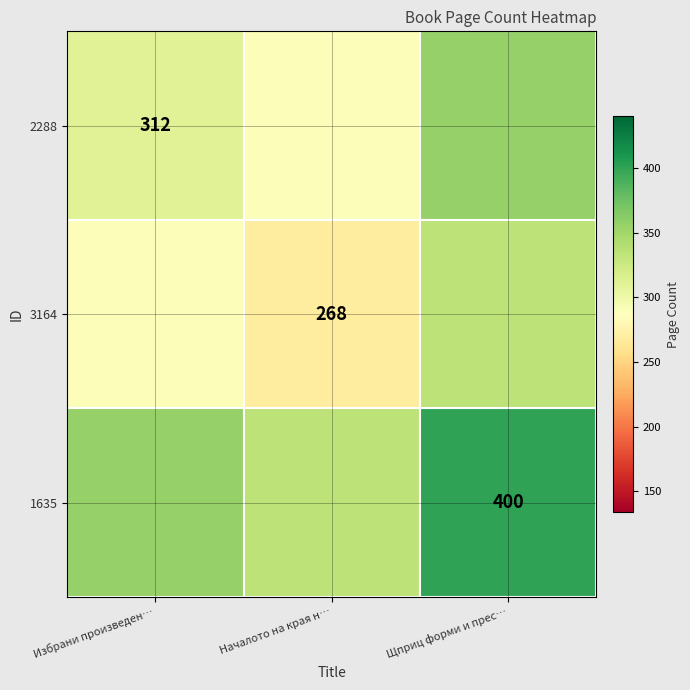

The value of 1635 at Щприц форми и прес… is 713. True or false?

False